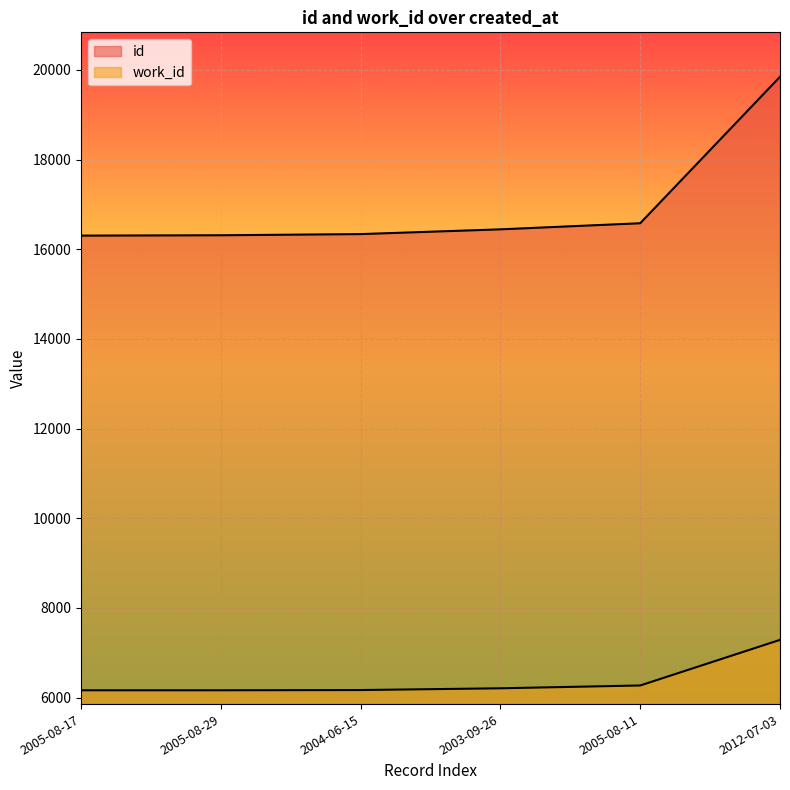

Reading right to left, what are all the values shown in this chart?

id: 19845	16579	16443	16337	16311	16303
work_id: 7287	6270	6207	6168	6163	6163